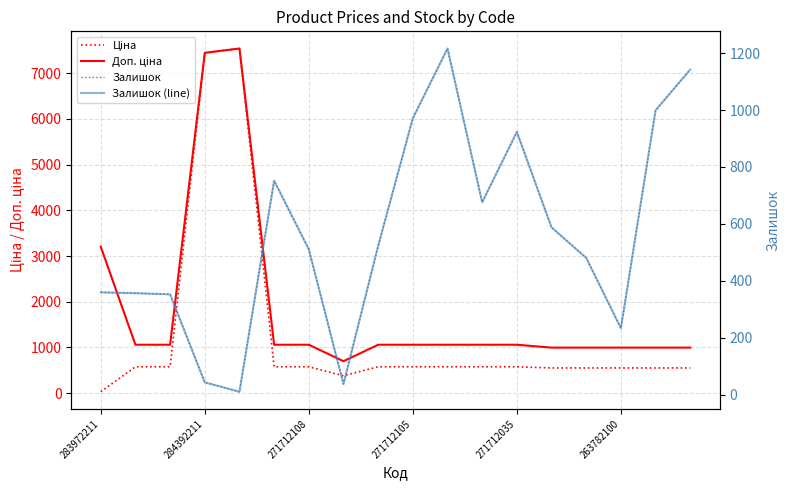

How many intersections are there between Залишок (line) and Ціна?

6